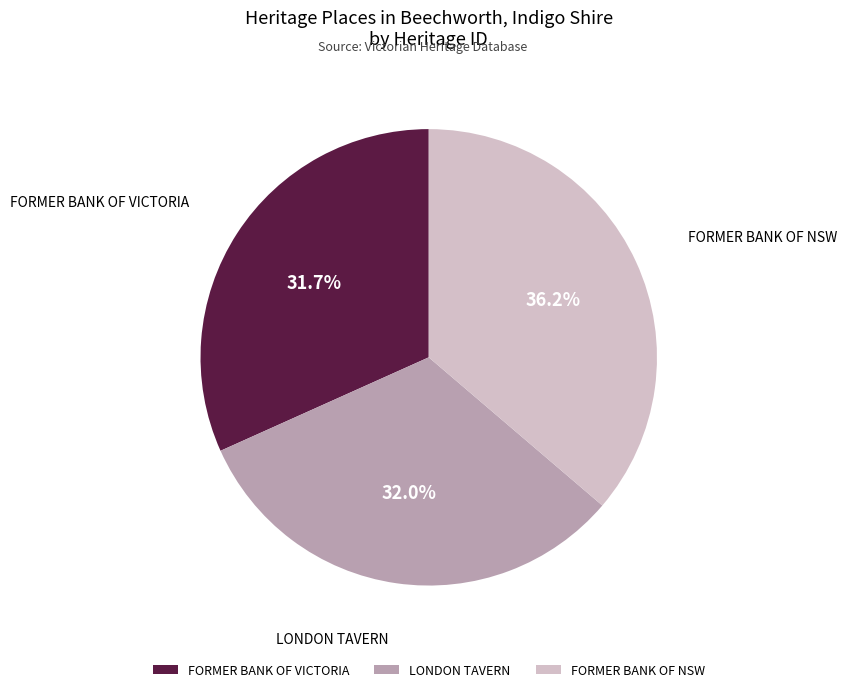

Approximately how many times larger is the value at FORMER BANK OF NSW compared to FORMER BANK OF VICTORIA?

1.1